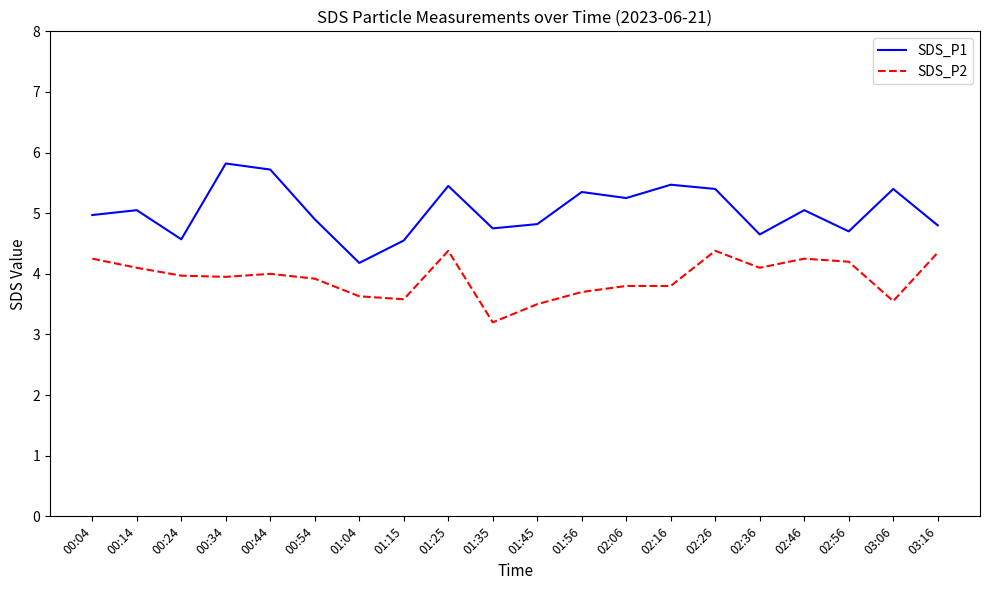

What position from the right is 00:44?

16